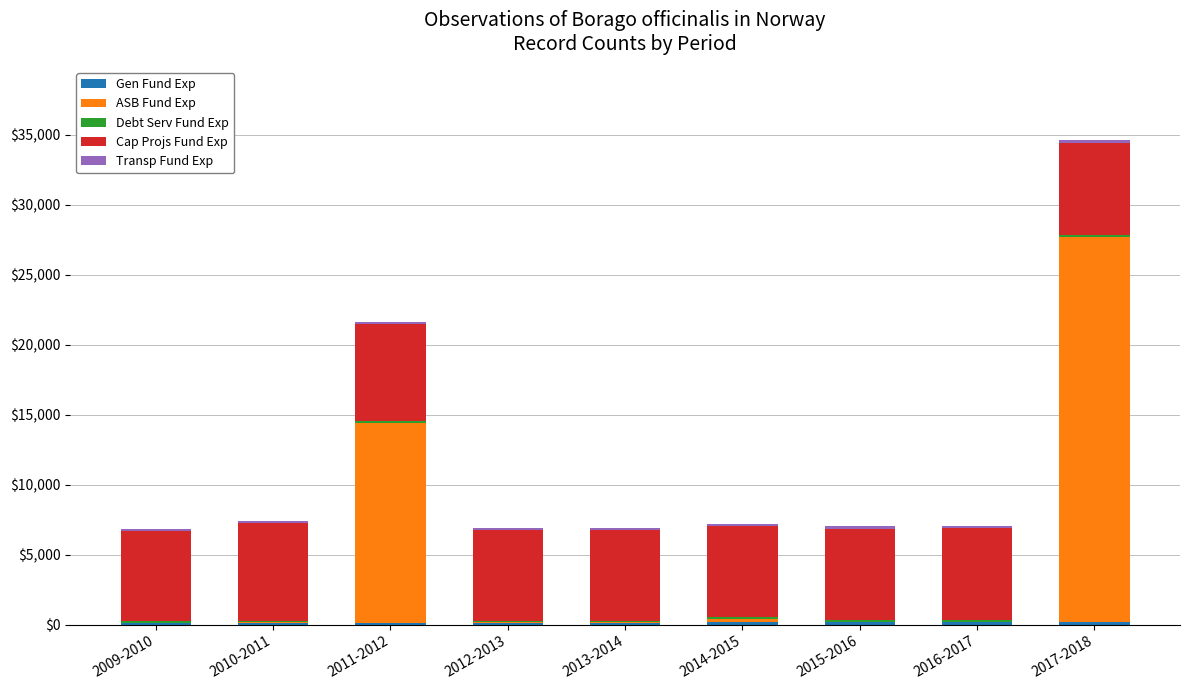

Are the bars horizontal?

No